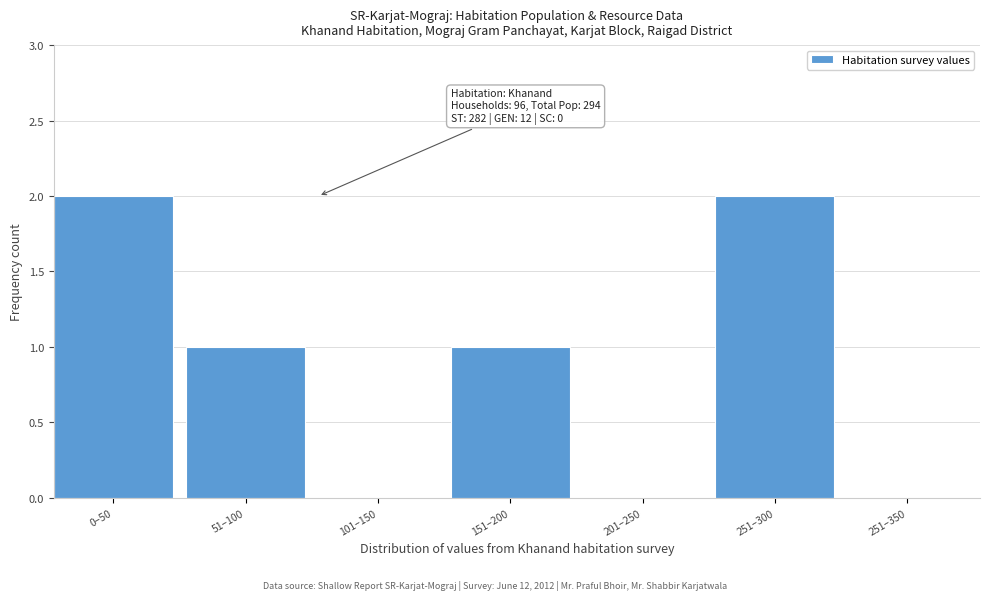

Reading left to right, extract all data points from this chart.

0–50=2	51–100=1	101–150=0	151–200=1	201–250=0	251–300=2	251–350=0